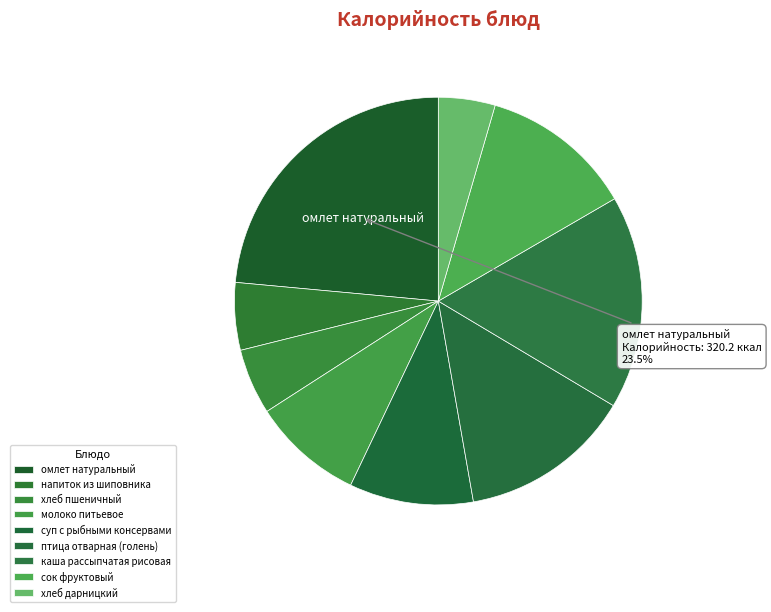

Is омлет натуральный the majority of the pie?

No